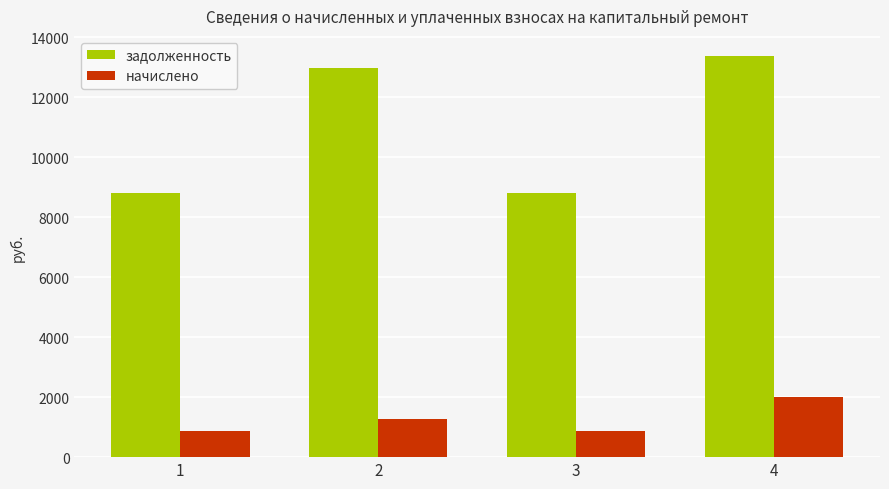

Rank the series at 3 from highest to lowest value.

задолженность, начислено